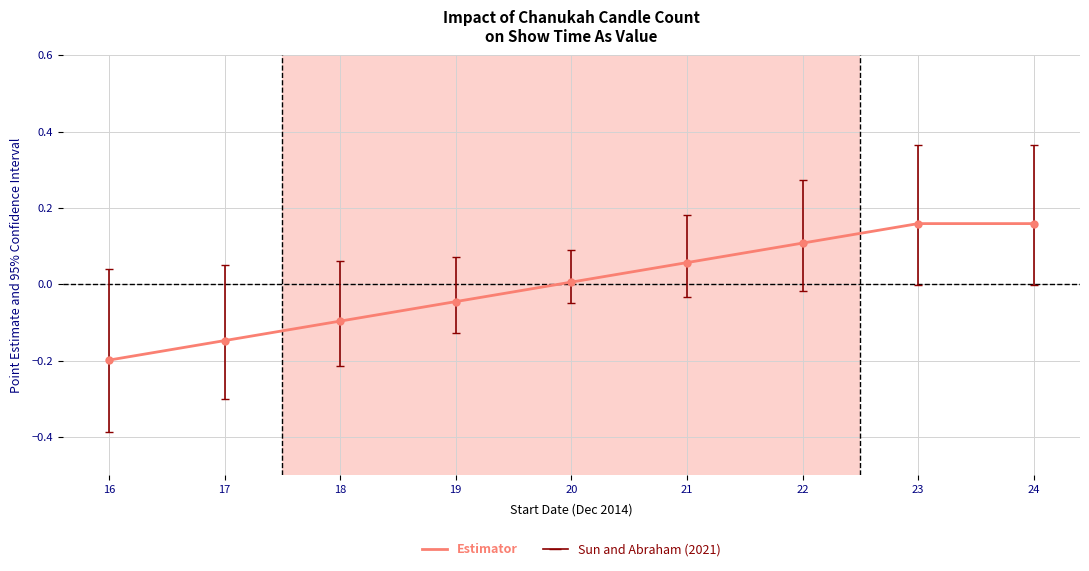

Between 17 and 22, which is larger?

22